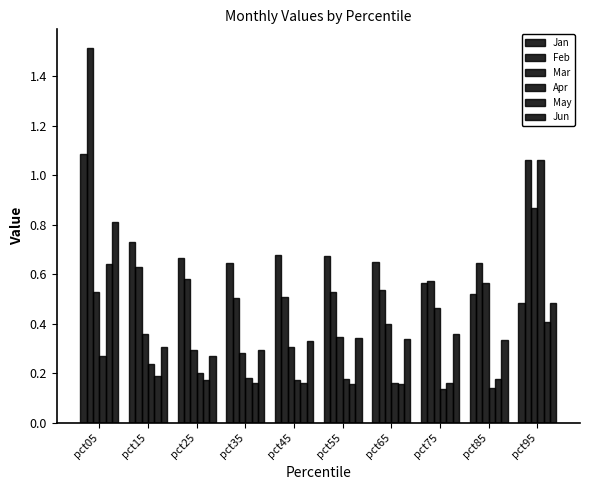

What is the difference between the maximum and minimum values in the Apr series?

0.9